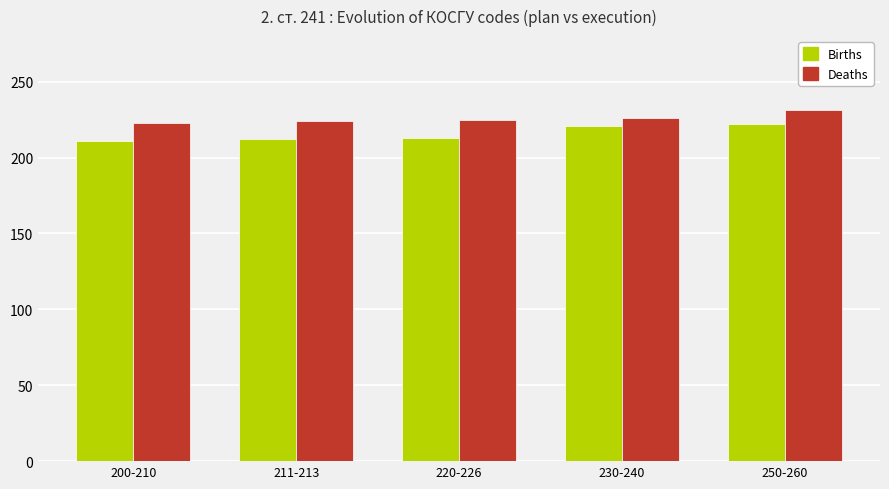

True or false: Births has a value of 222 at 250-260.

True